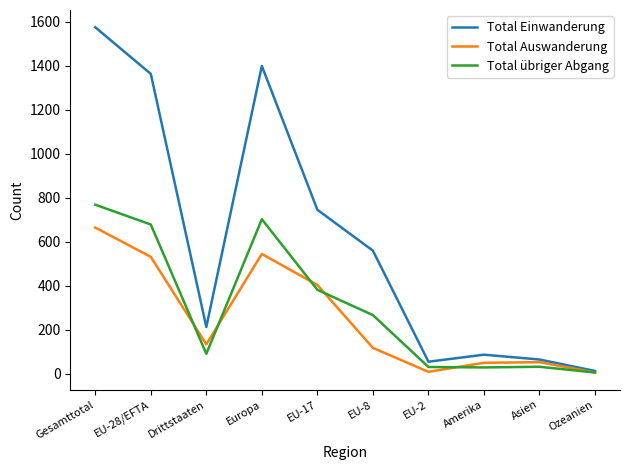

The value of Total Auswanderung at EU-28/EFTA is 748. True or false?

False